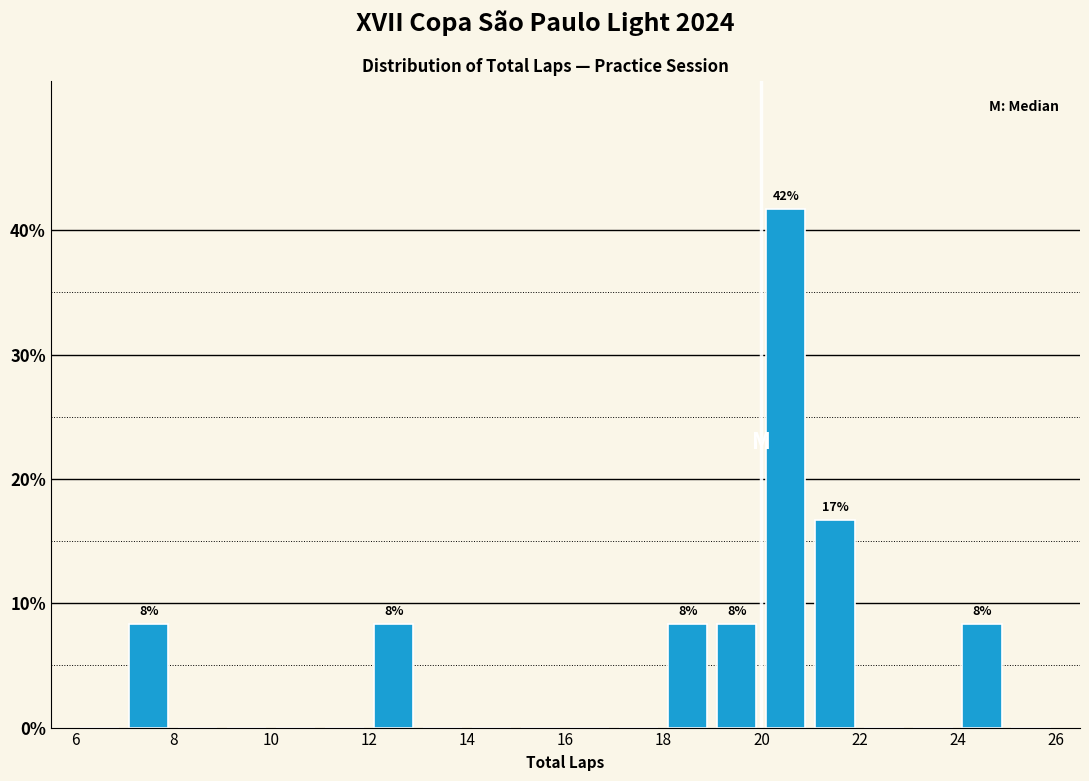

Which range on the x-axis has the tallest bar?

20 to 21